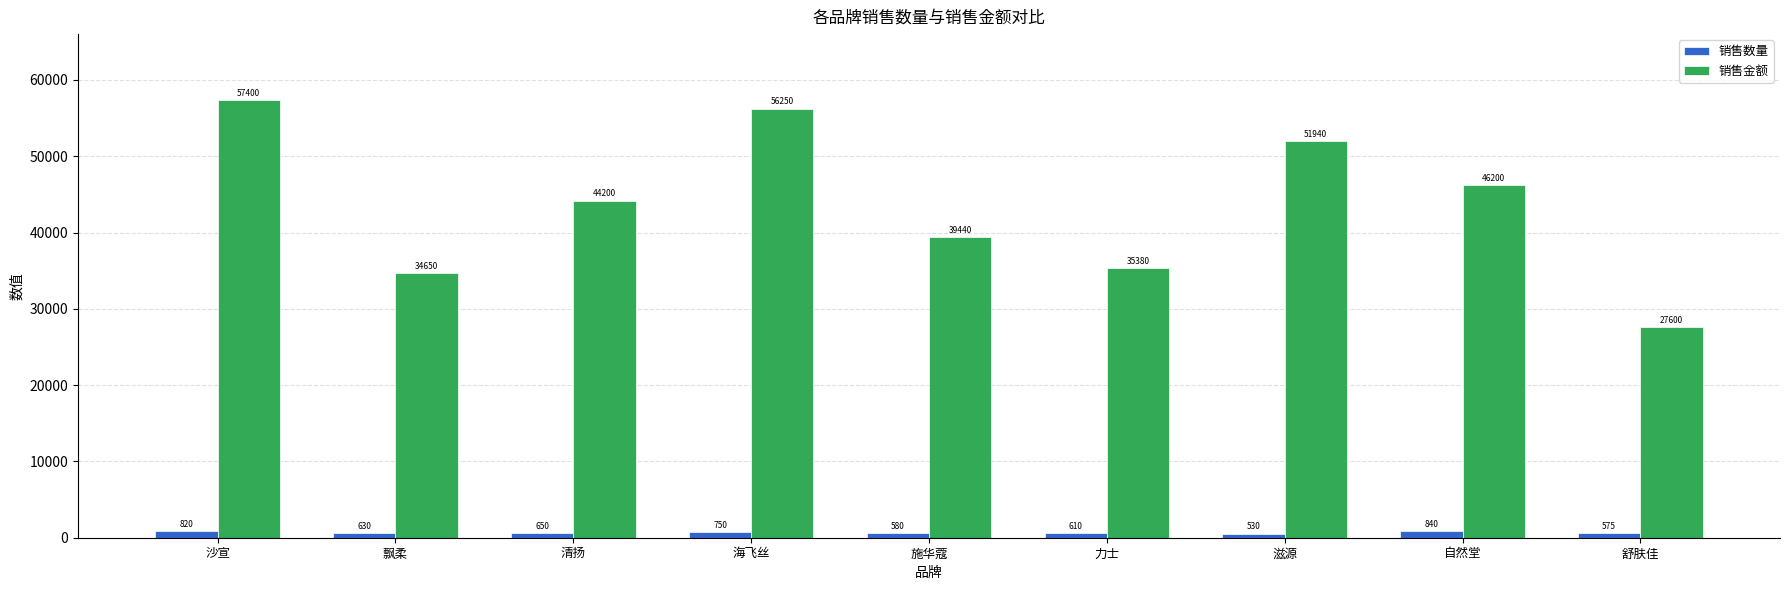

What is the difference between the highest and lowest values at 沙宣?

56580